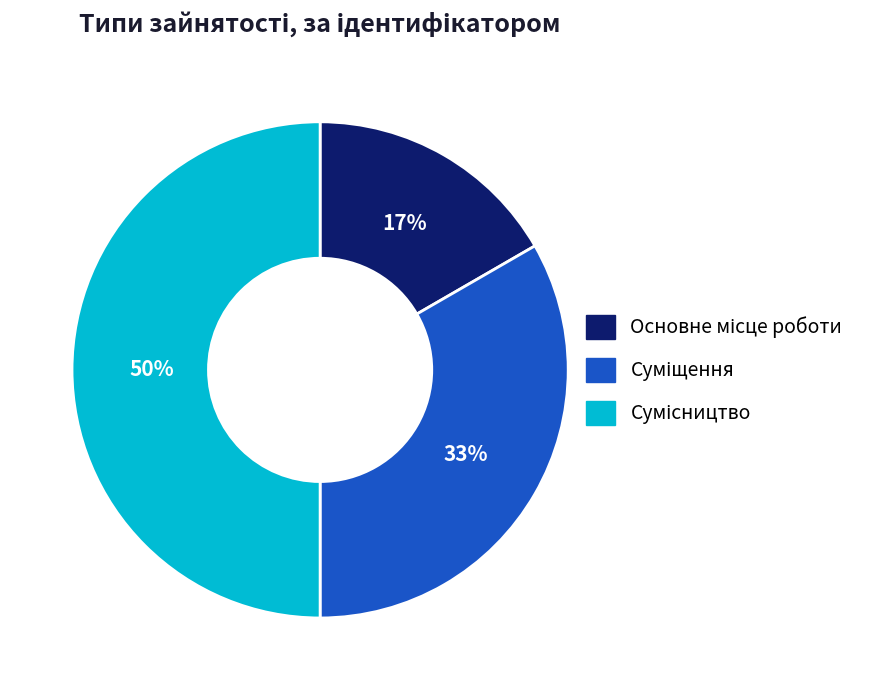

To the nearest percent, what is the difference between the largest and smallest slice percentages?

33%